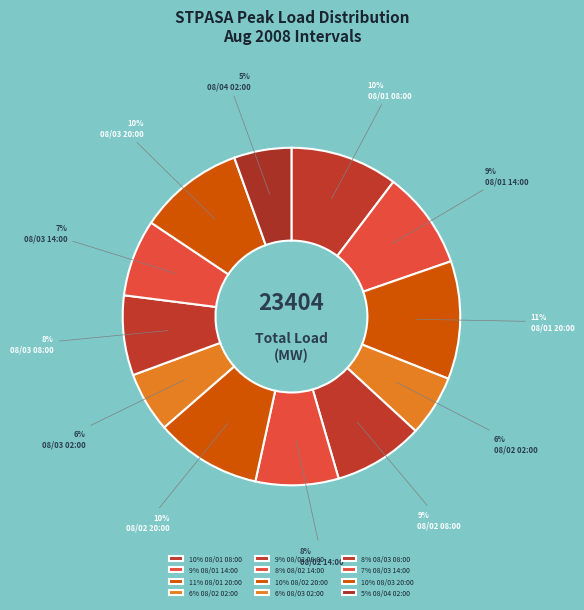

How many segments does this pie chart have?

12